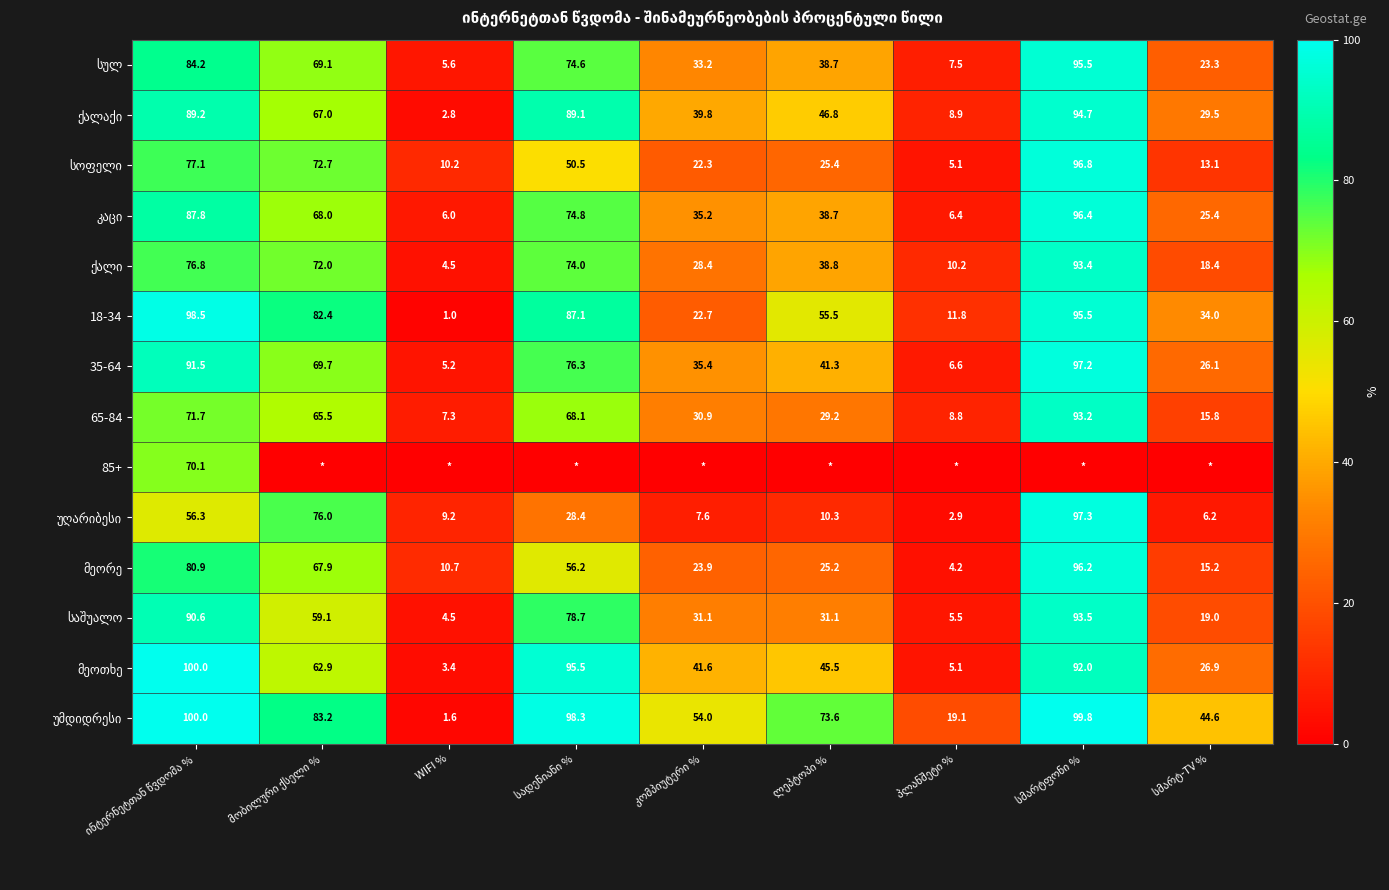

What is the greatest value displayed?

100.0